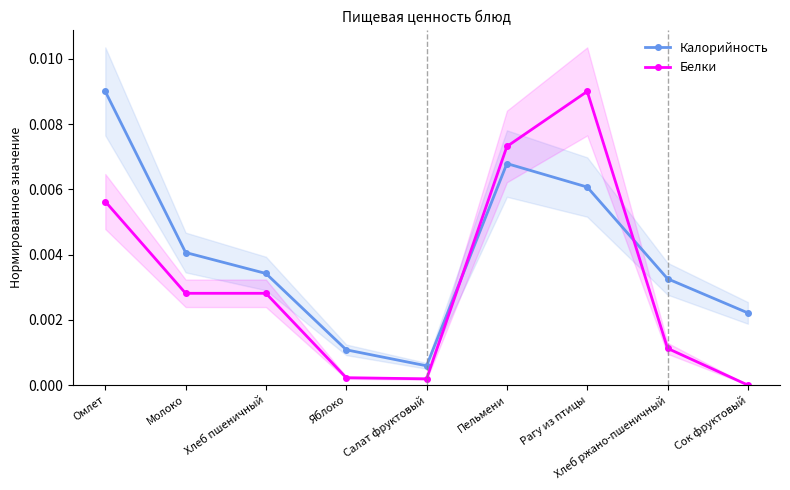

How many data points does each series have?

9